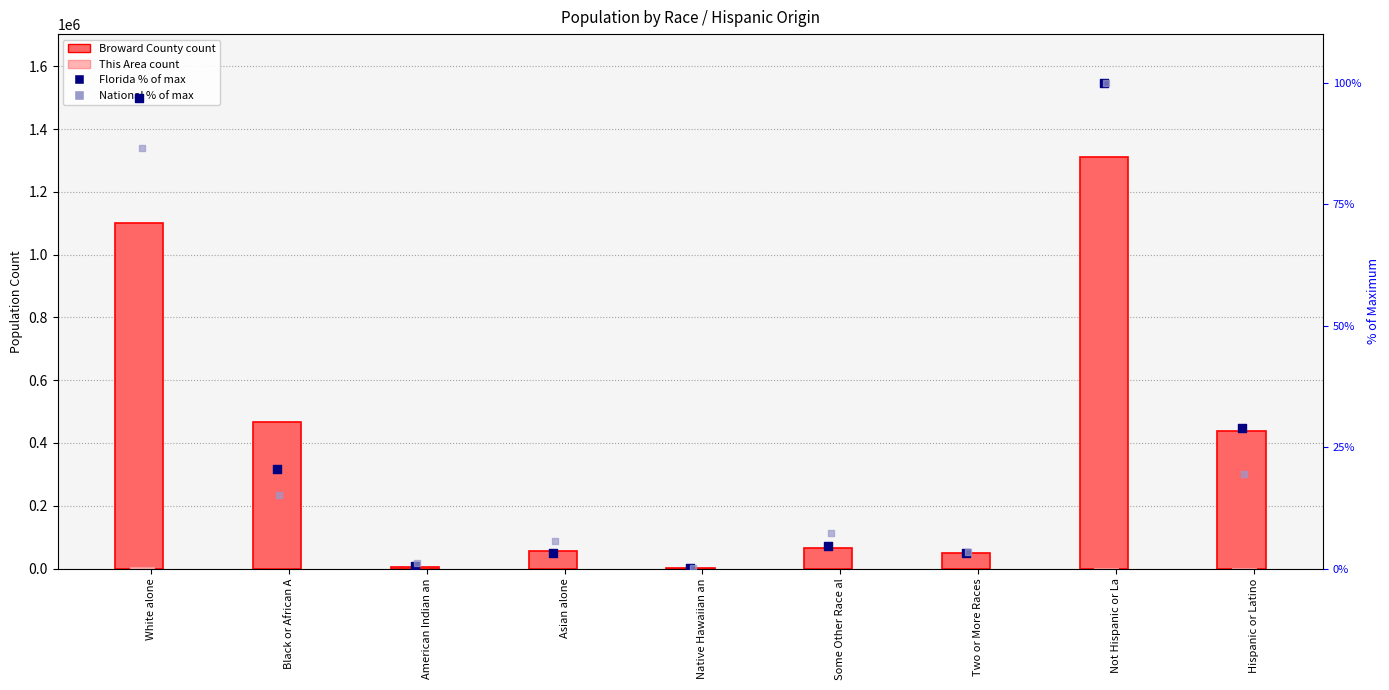

What are all the series names shown in the legend?

Broward County, This Area, Florida (% of max), National (% of max)